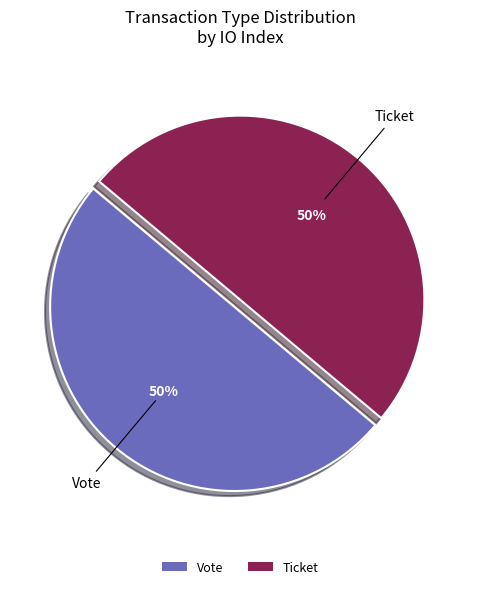

To the nearest percent, what is the difference between the largest and smallest slice percentages?

0%